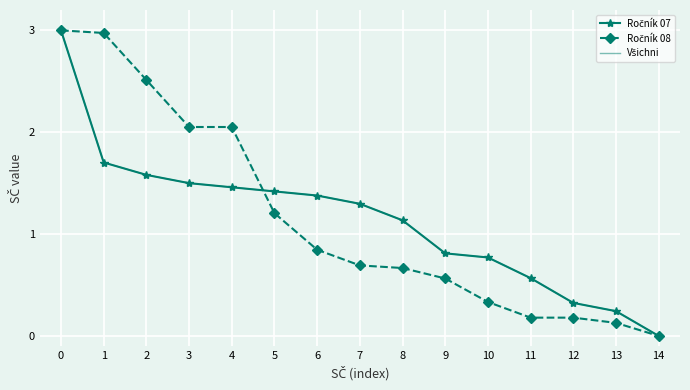

What is the average value of the Ročník 07 series?

1.1